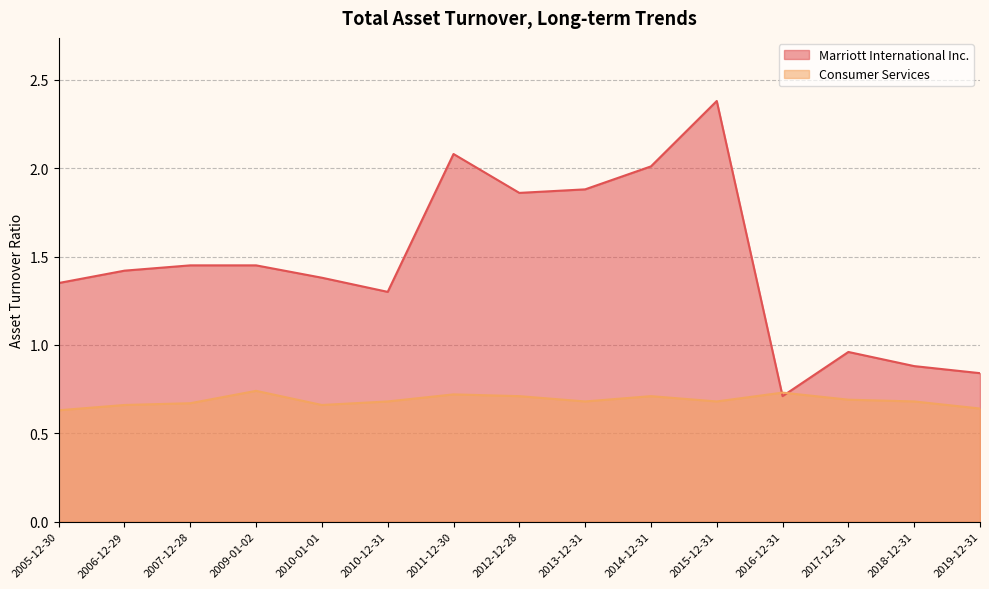

Reading left to right, transcribe all the data shown in this chart.

Marriott International Inc.: 1.4	1.4	1.4	1.4	1.4	1.3	2.1	1.9	1.9	2.0	2.4	0.7	1.0	0.9	0.8
Consumer Services: 0.6	0.7	0.7	0.7	0.7	0.7	0.7	0.7	0.7	0.7	0.7	0.7	0.7	0.7	0.6